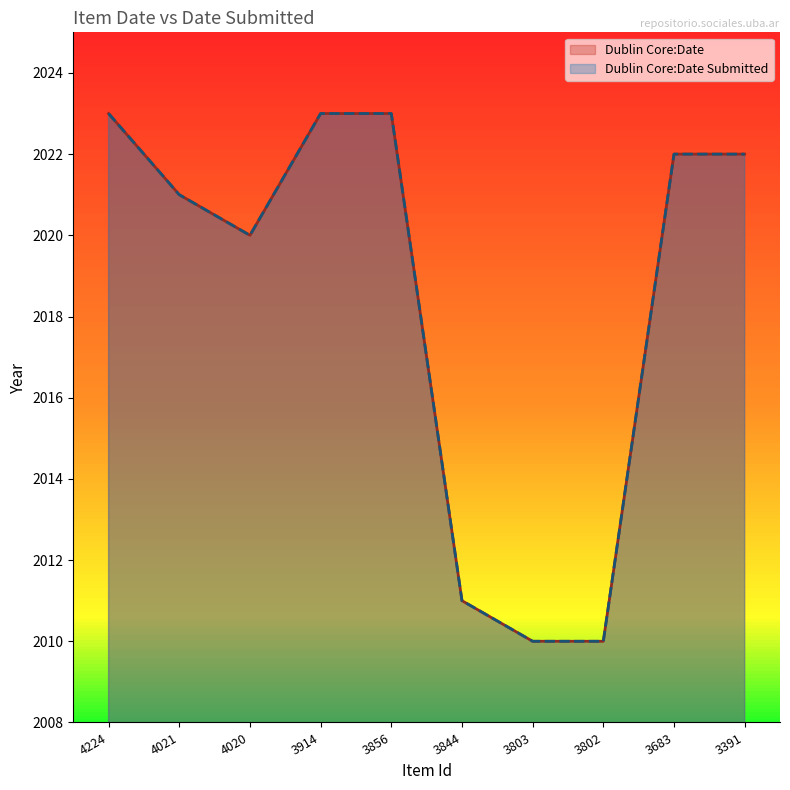

Which category has the highest value across all series?

4224